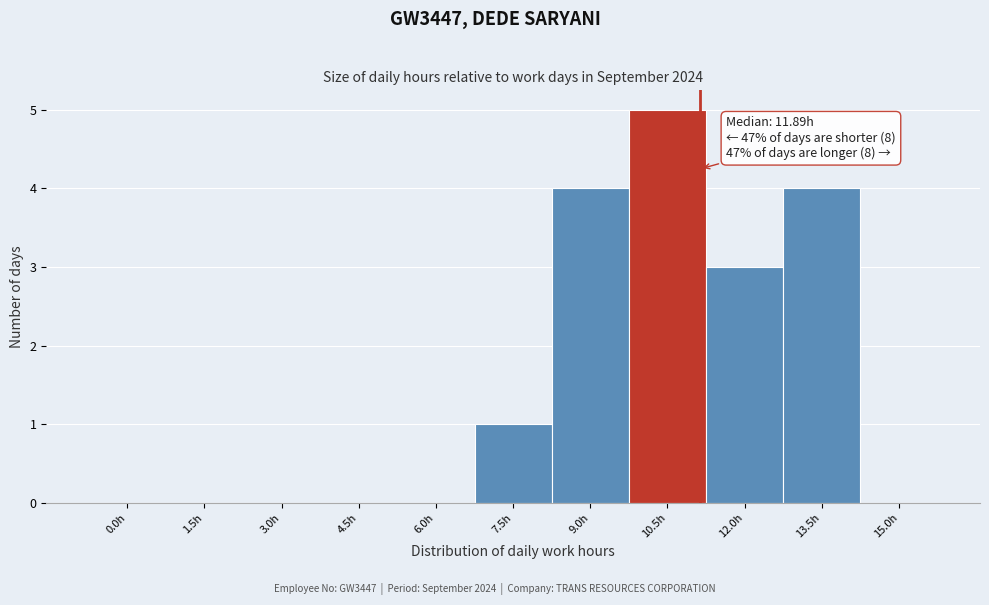

Reading left to right, what are all the values shown in this chart?

0.0h=0	1.5h=0	3.0h=0	4.5h=0	6.0h=0	7.5h=1	9.0h=4	10.5h=5	12.0h=3	13.5h=4	15.0h=0